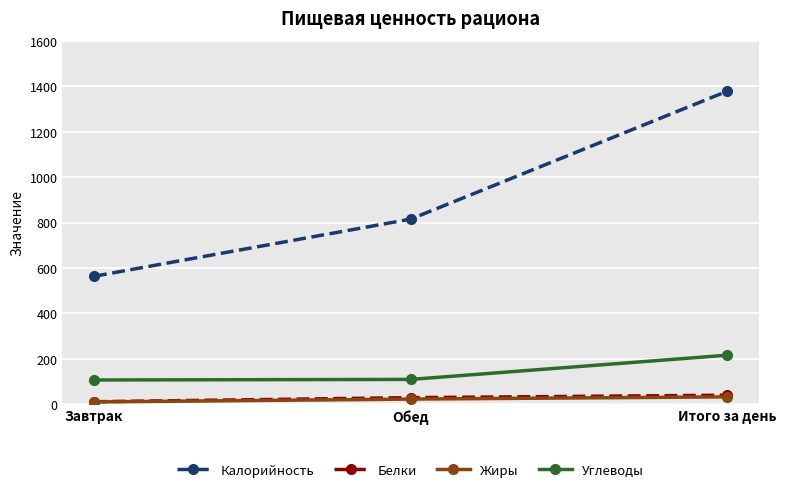

The value of Углеводы at Обед is 164.7. True or false?

False